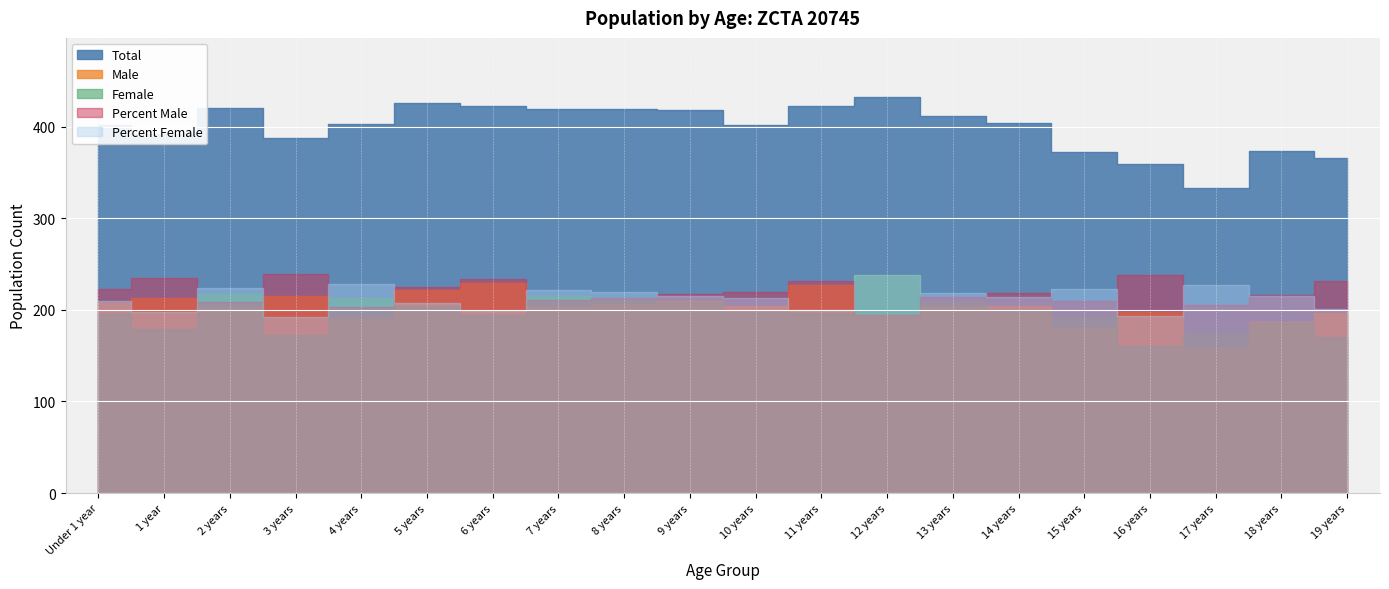

What is the approximate value of Female at 11 years?

196.0